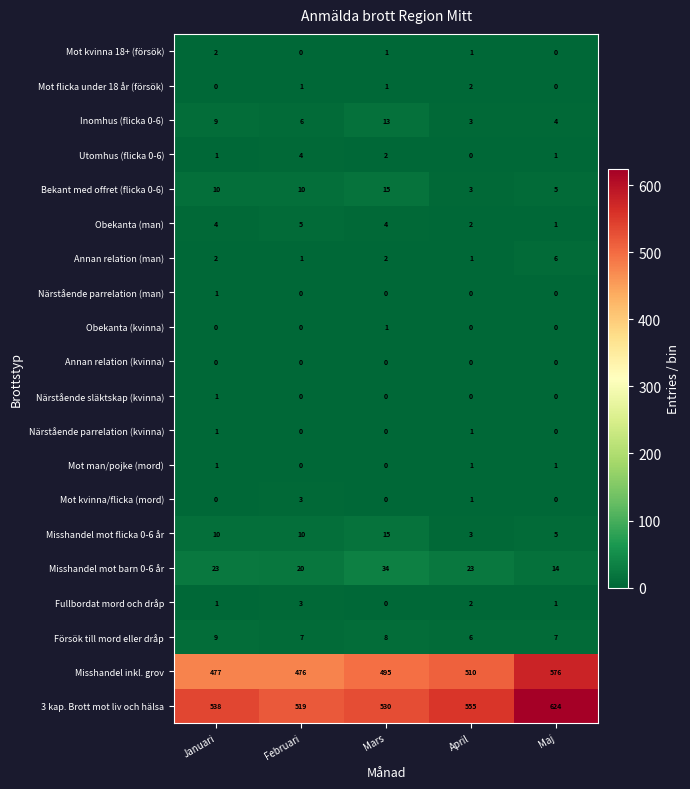

Which series has the widest spread of values?

3 kap. Brott mot liv och hälsa